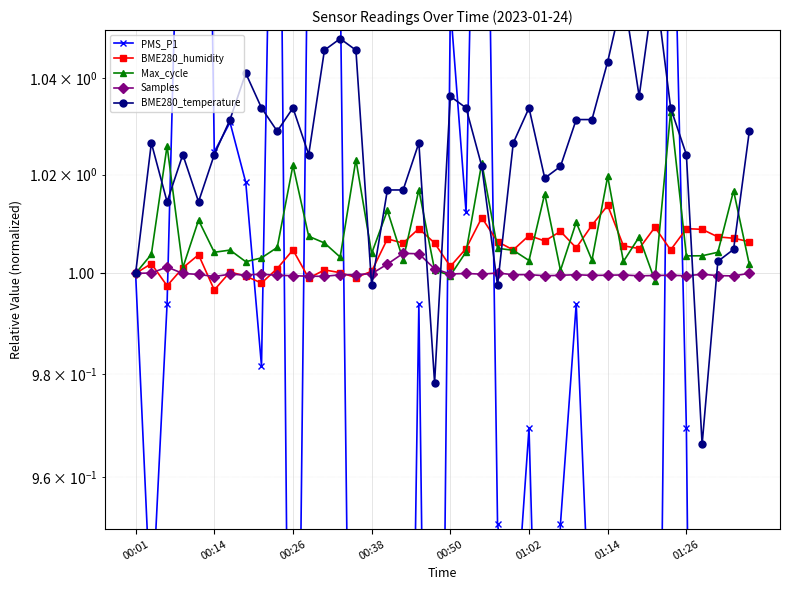

Which series has the largest total across all categories?

BME280_temperature